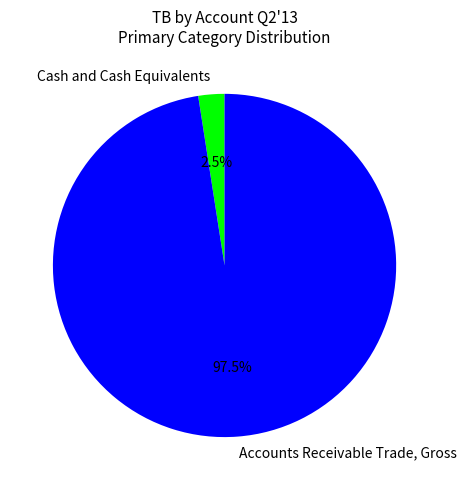

How many slices are in this pie chart?

2